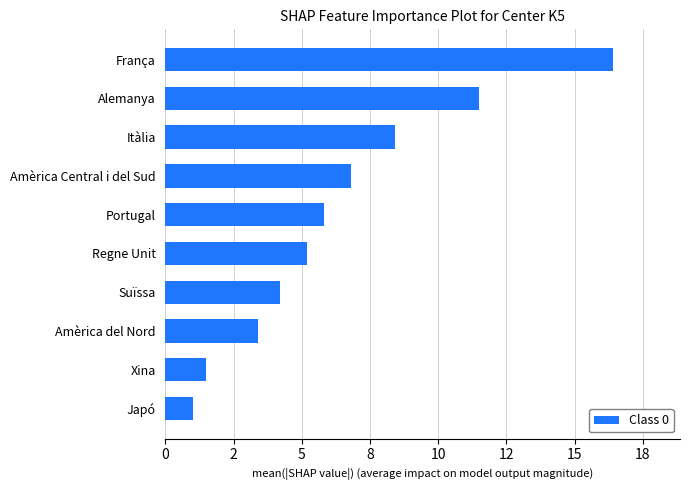

What is the sum of all values?

64.2